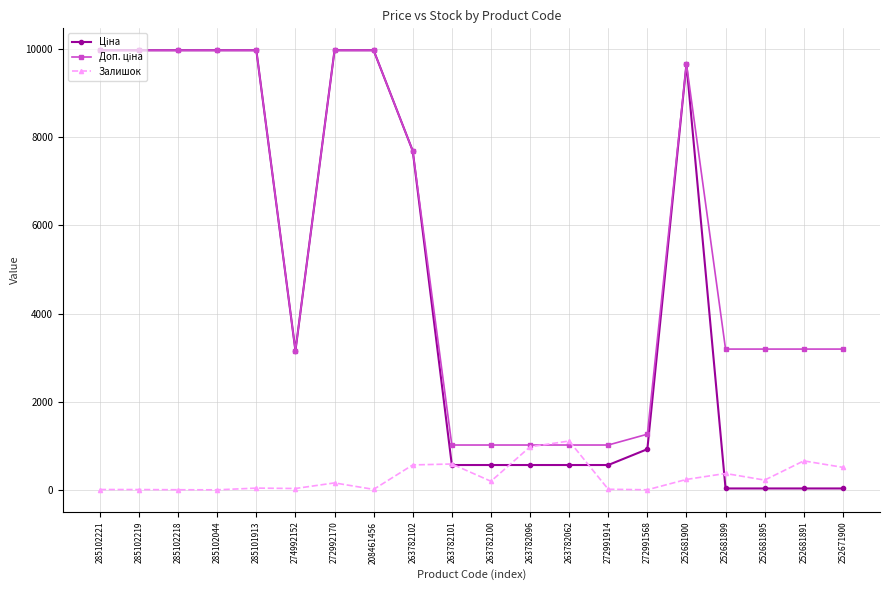

What is the value of the Залишок point at the 16th from the left?

237.0